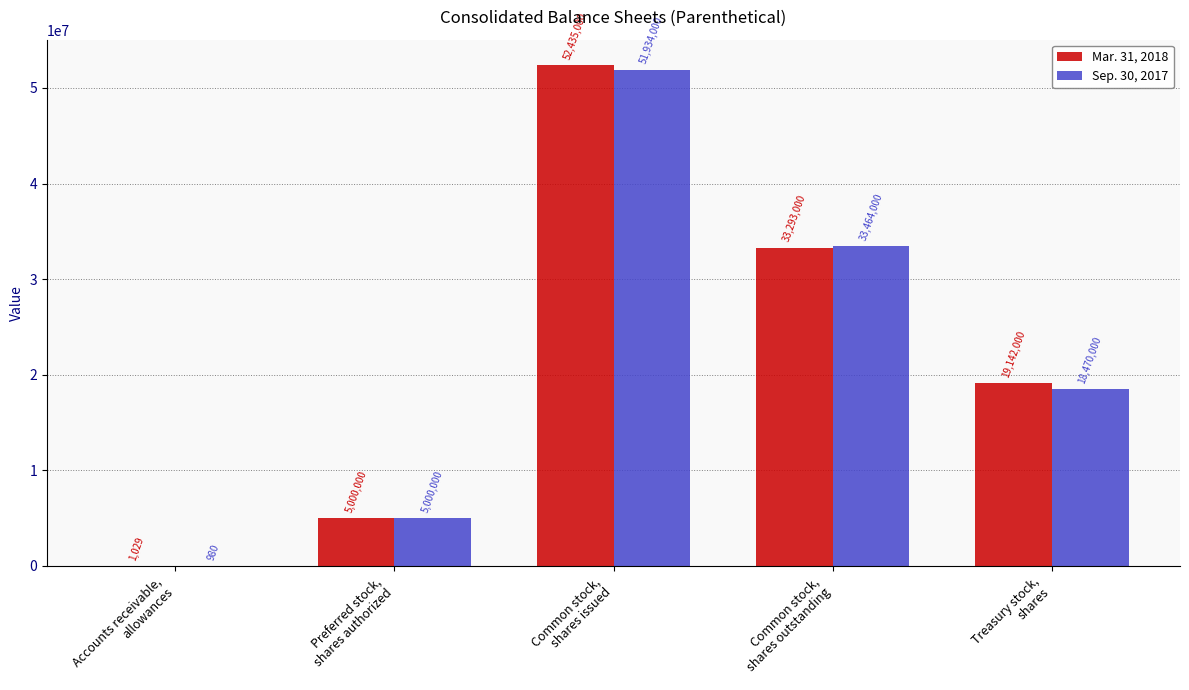

What is the sum of all Sep. 30, 2017 values?

108868980